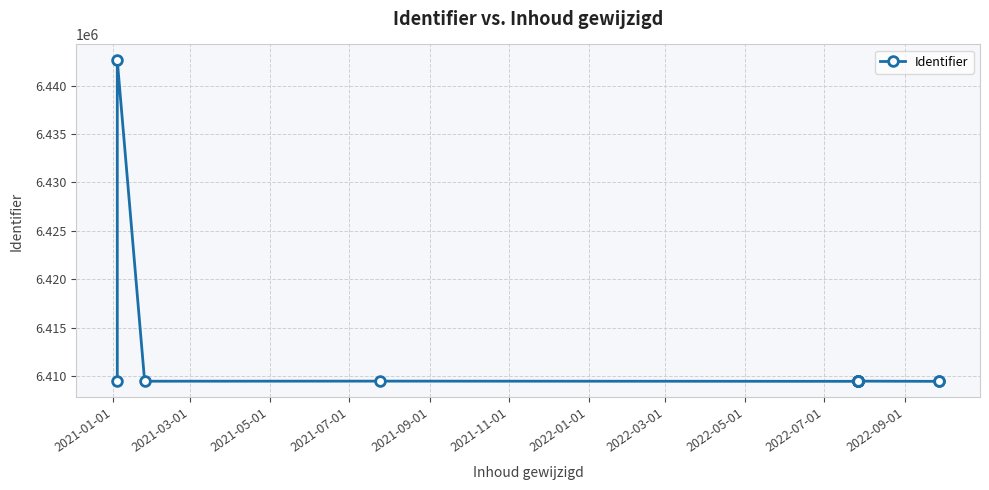

The value at 2021-09-01 is 6409447. True or false?

True